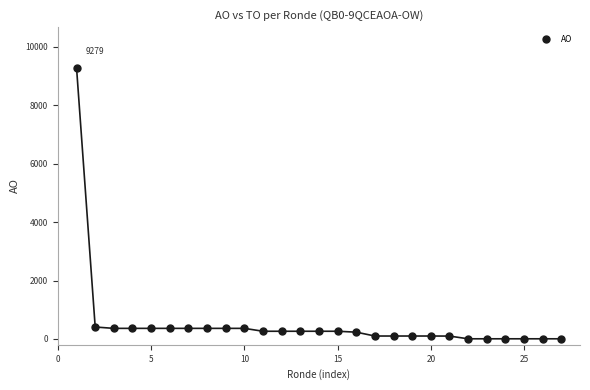

What is the range of X values (max minus min)?

26